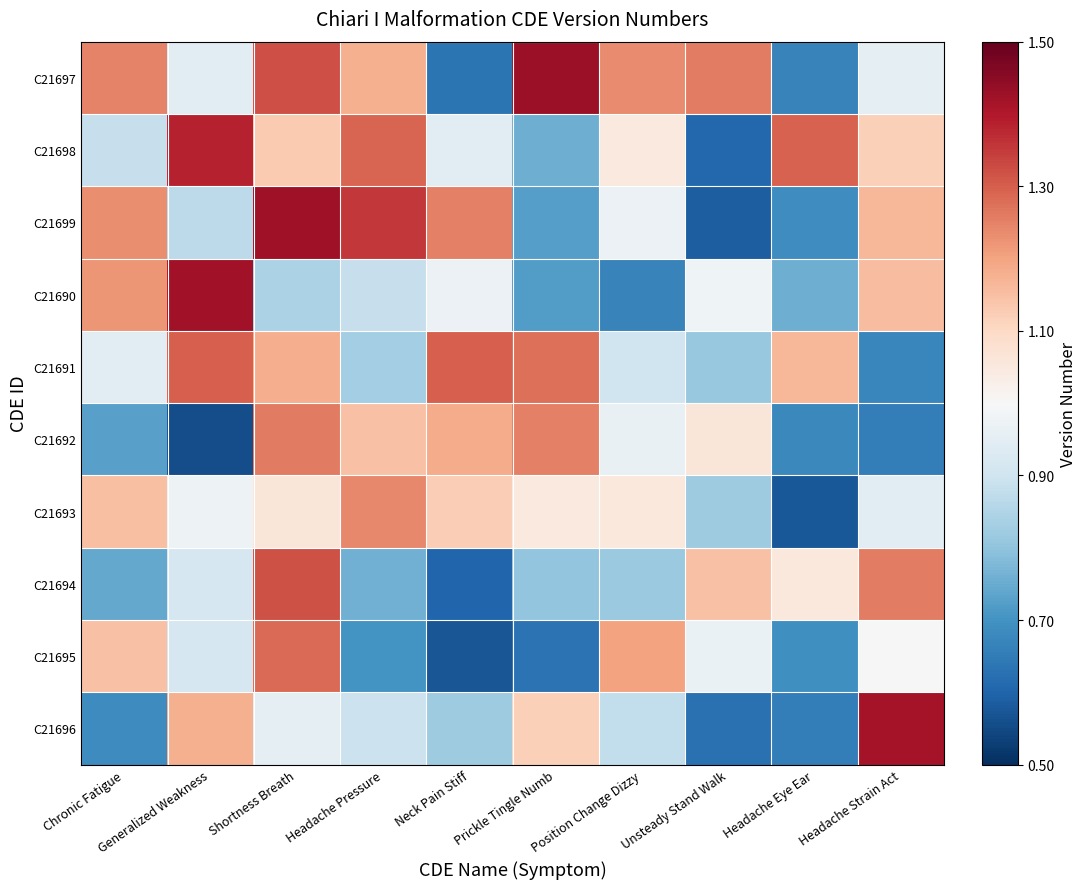

At which category does the chart reach its peak across all series?

Prickle Tingle Numb